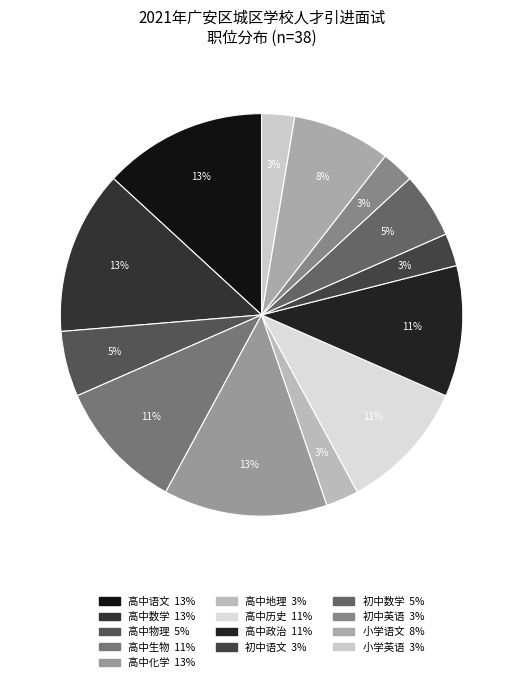

How many slices are in this pie chart?

13